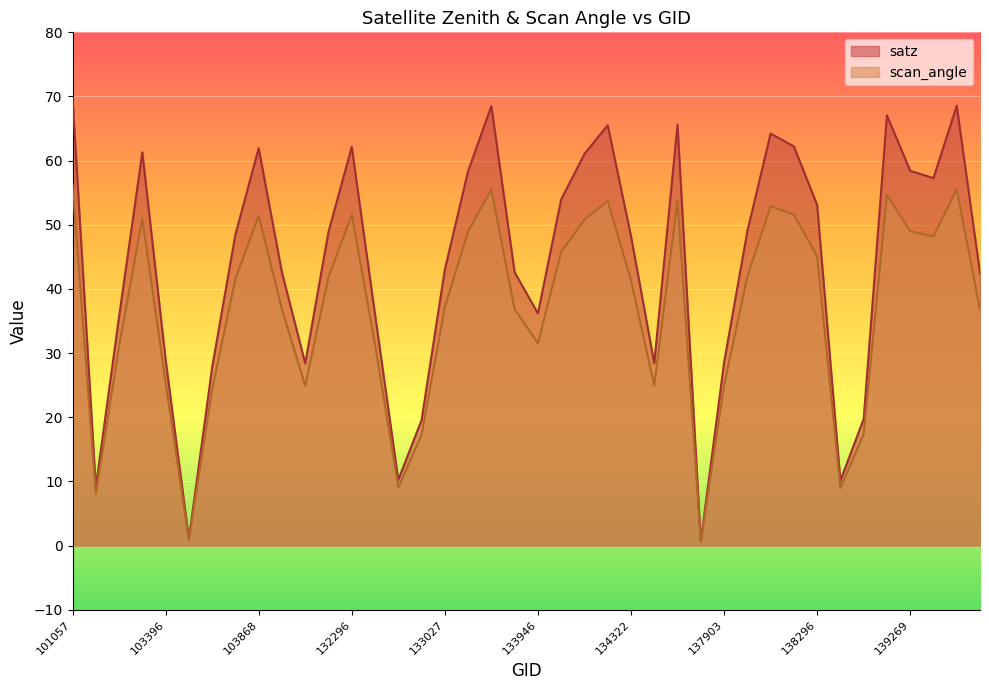

Where does the scan_angle series first go above 41?

101057